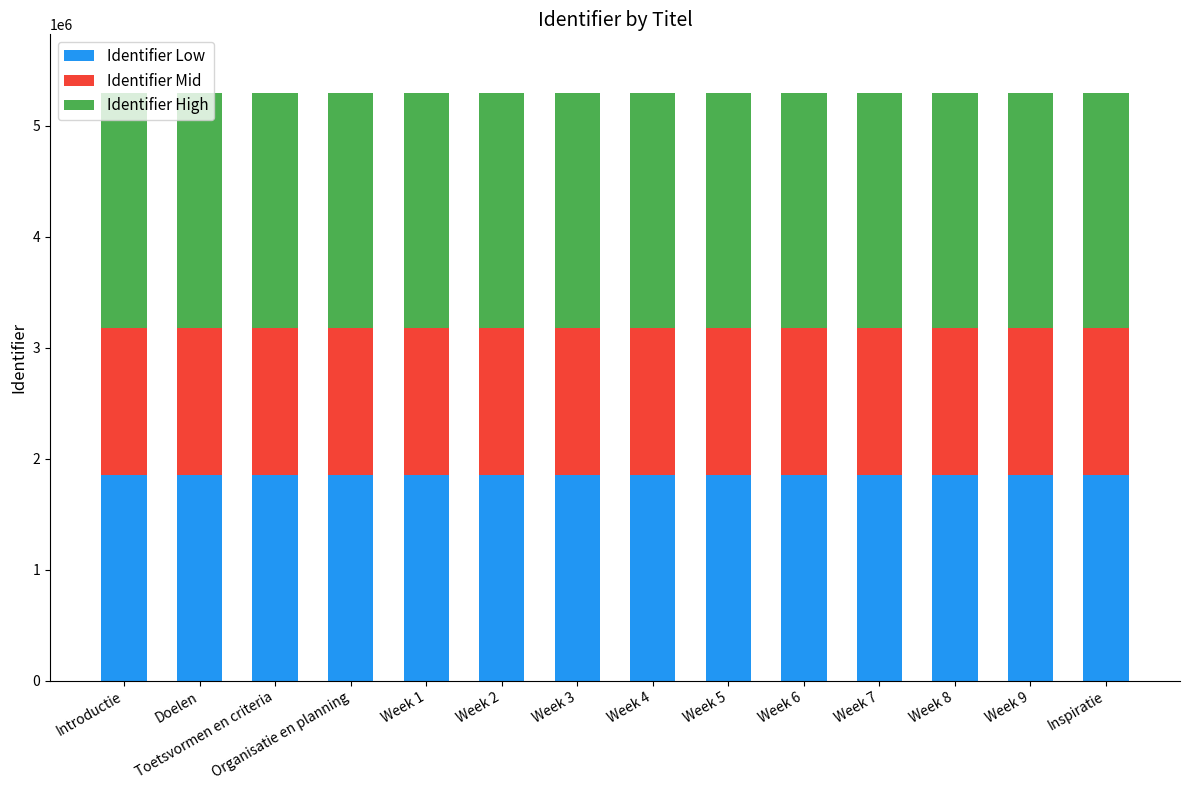

What is the sum of the Identifier Low values at Organisatie en planning and Week 2?

3704459